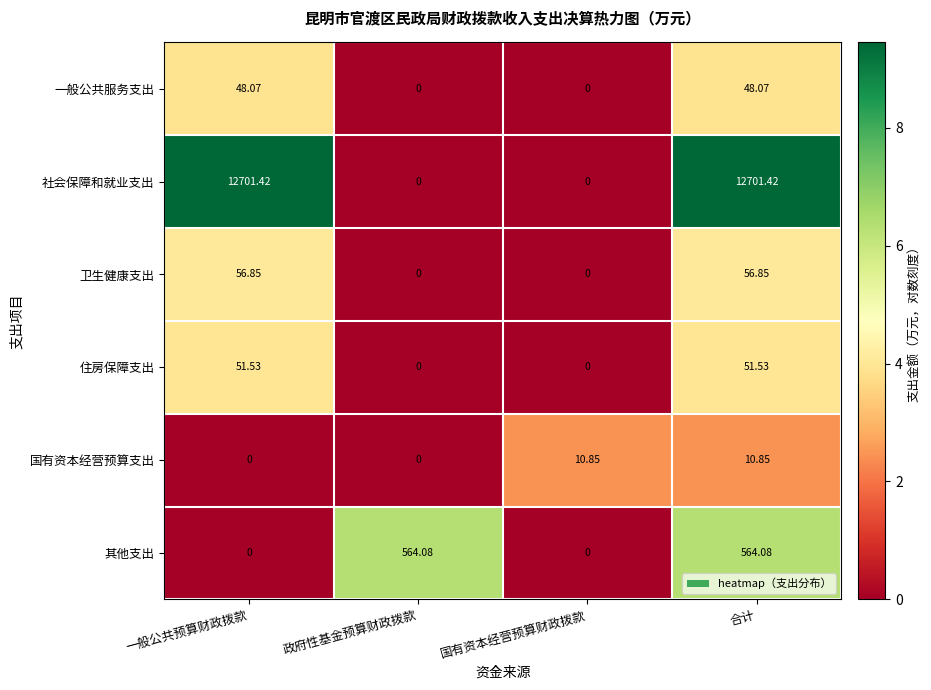

Which series has the largest range (max minus min)?

社会保障和就业支出